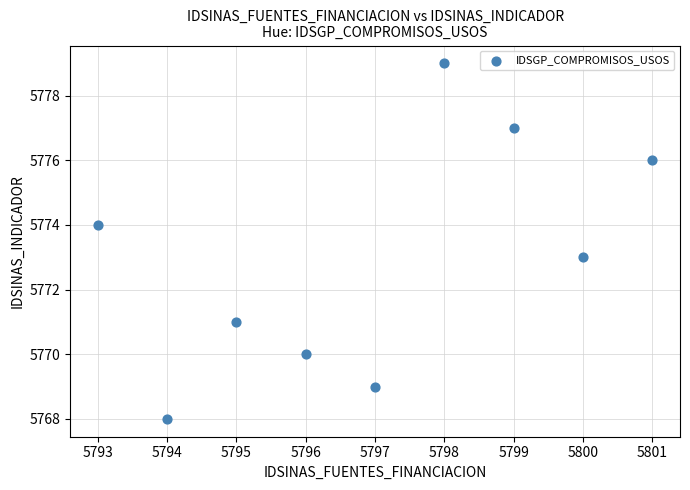

What is the range of Y values (max minus min)?

11